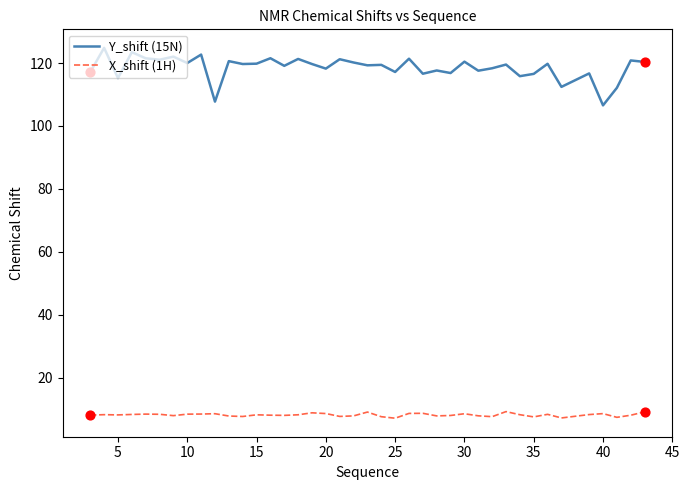

At how many categories does at least one series exceed 51?

40